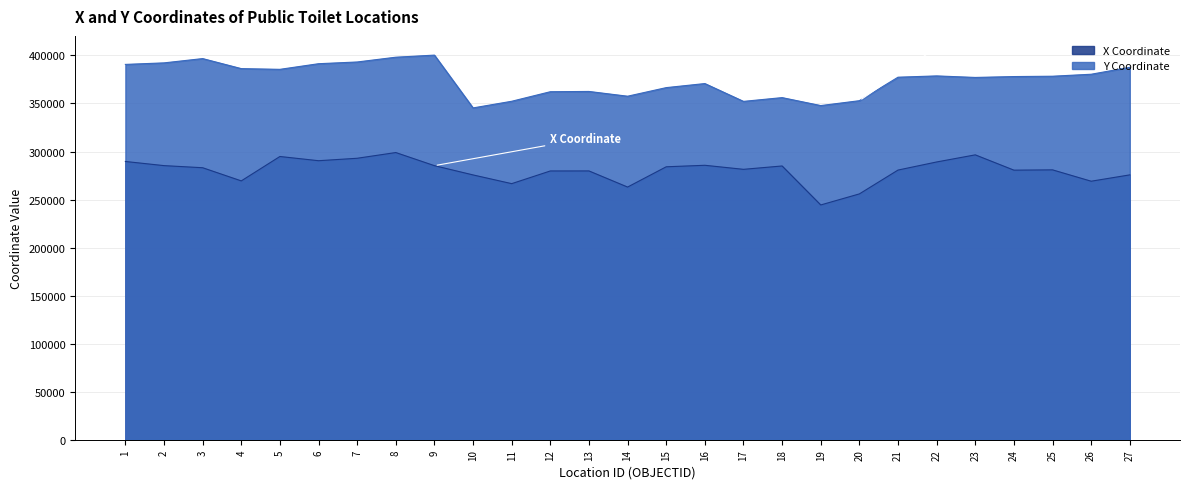

Which has a higher value, 21 or 8?

8